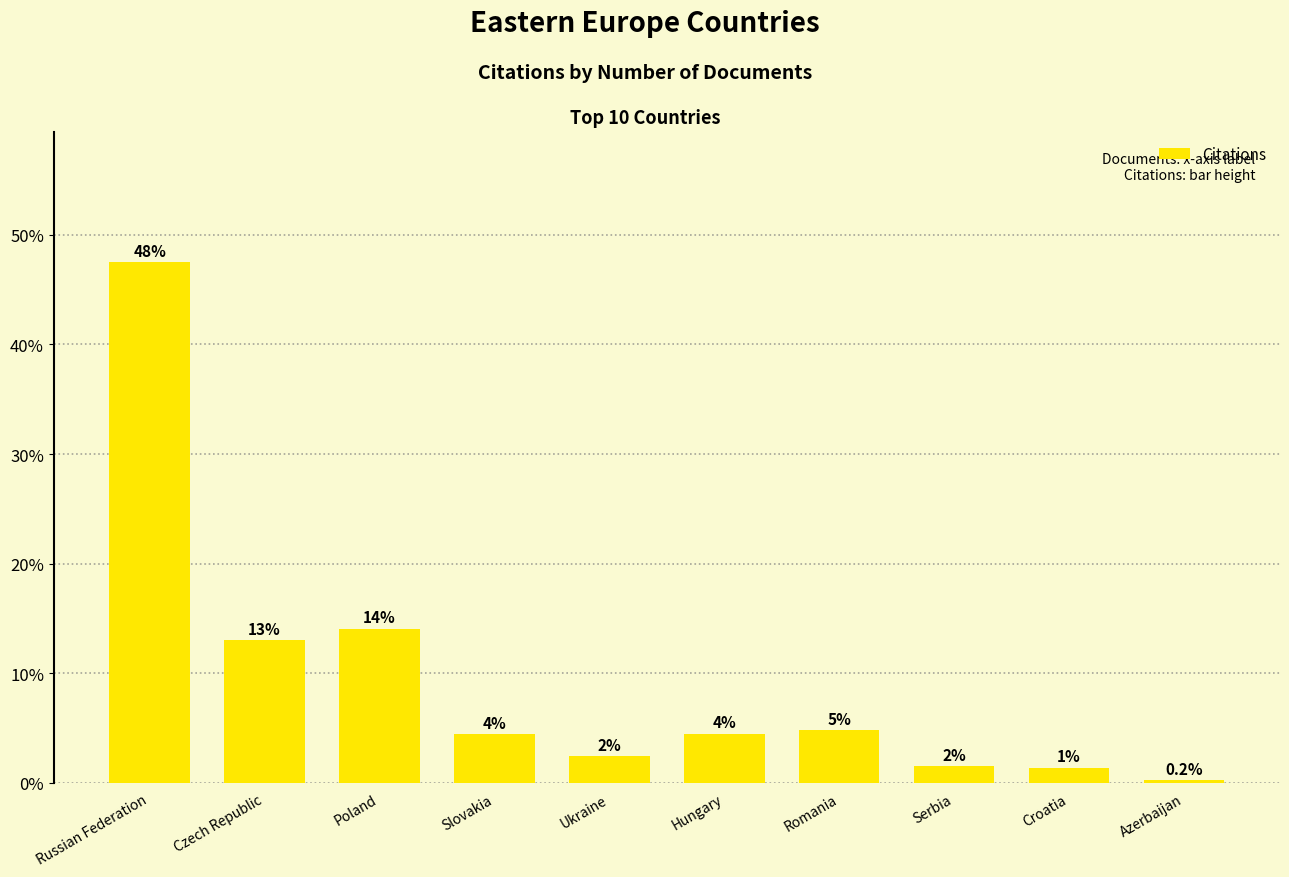

Does the chart contain stacked bars?

No